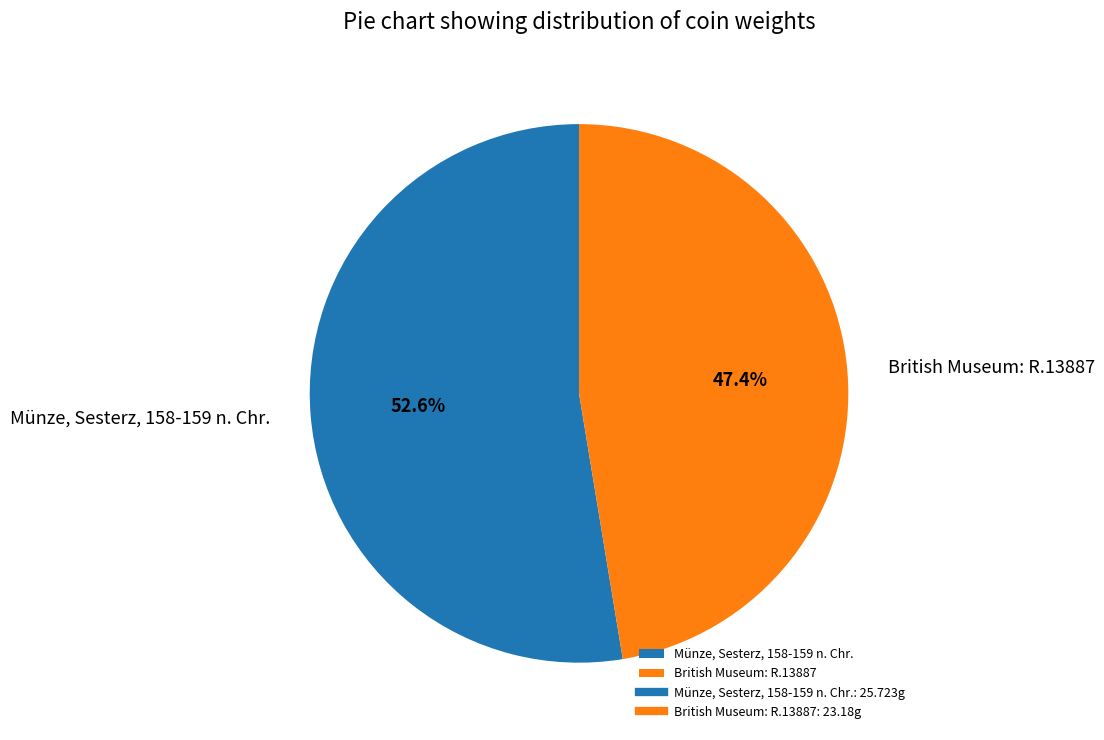

What percentage is NOT represented by British Museum: R.13887?

52.6%